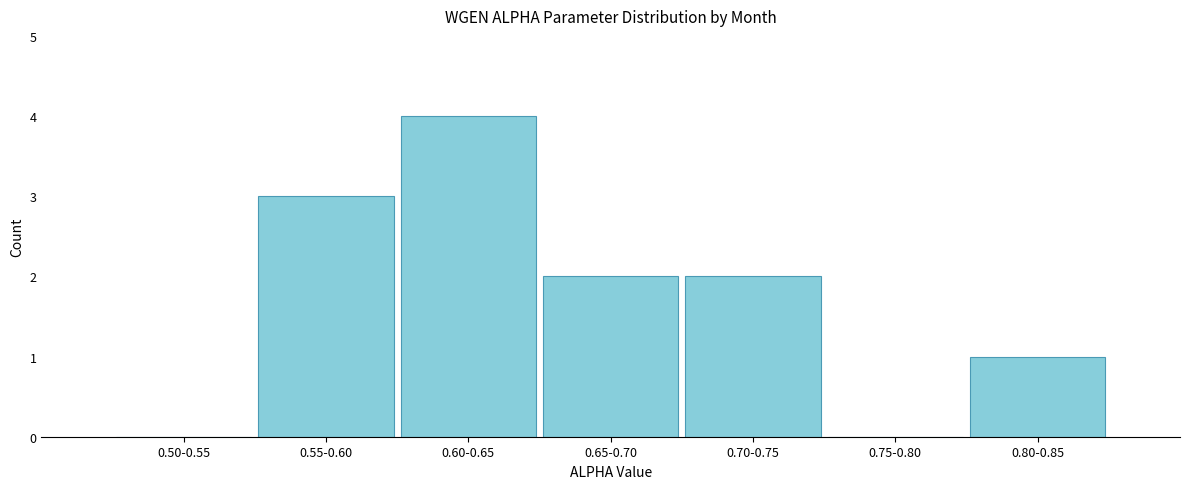

Reading left to right, what are all the values shown in this chart?

0.50-0.55=0	0.55-0.60=3	0.60-0.65=4	0.65-0.70=2	0.70-0.75=2	0.75-0.80=0	0.80-0.85=1